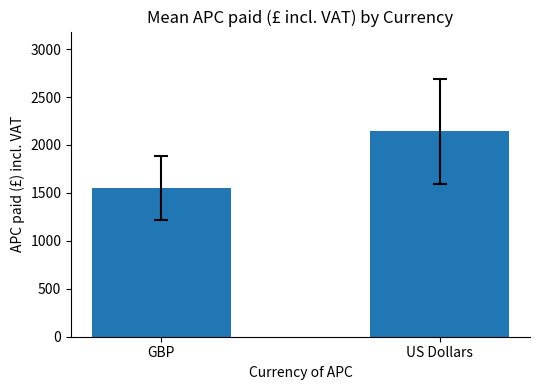

What is the minimum value shown in the chart?

1549.4